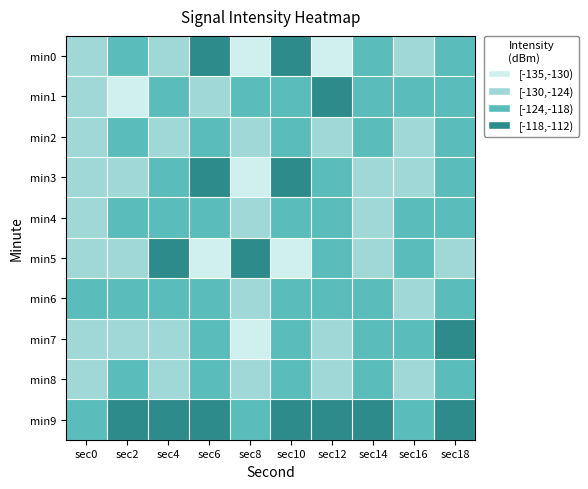

At how many categories does at least one series exceed -127?

10